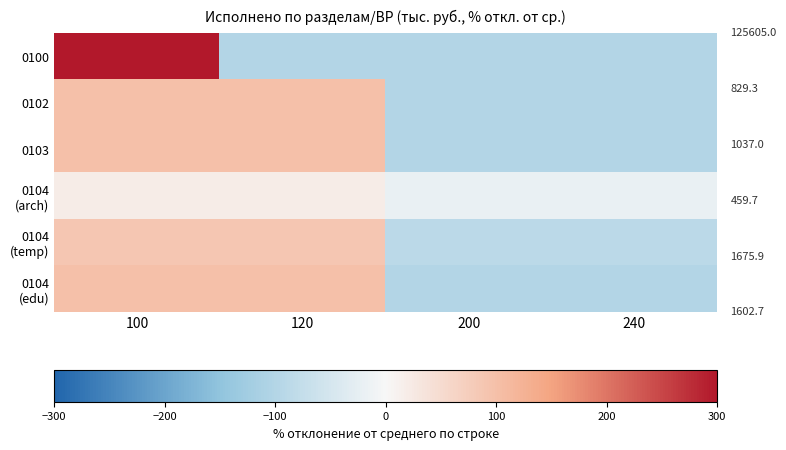

What is the total value across all series at 120?

306.6